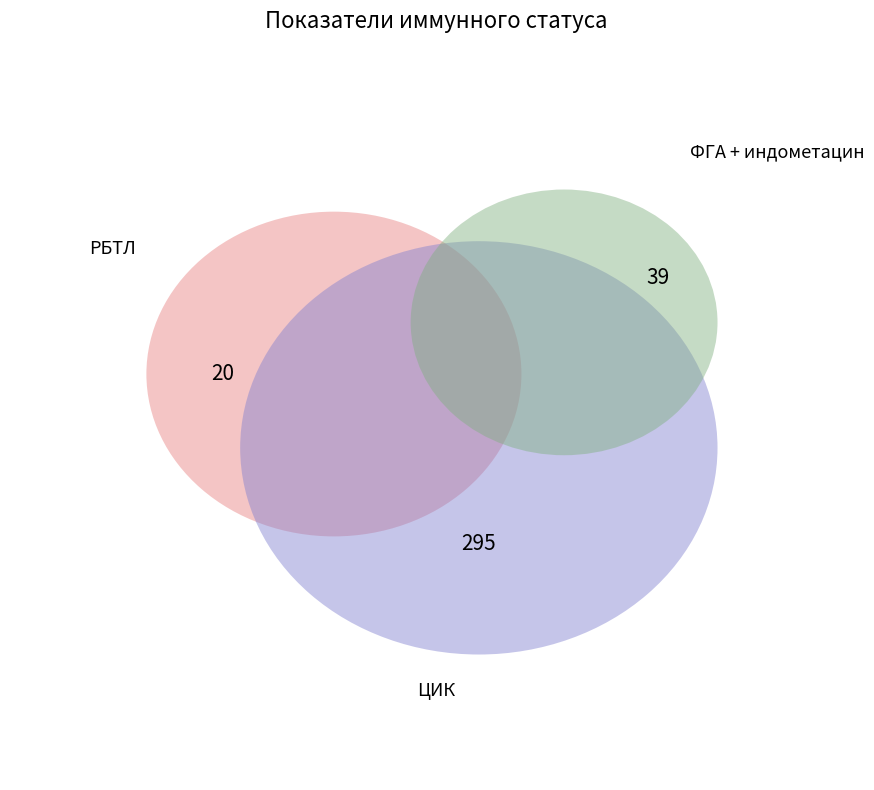

To the nearest percent, what percentage of the pie is ФГА + индометацин?

11%